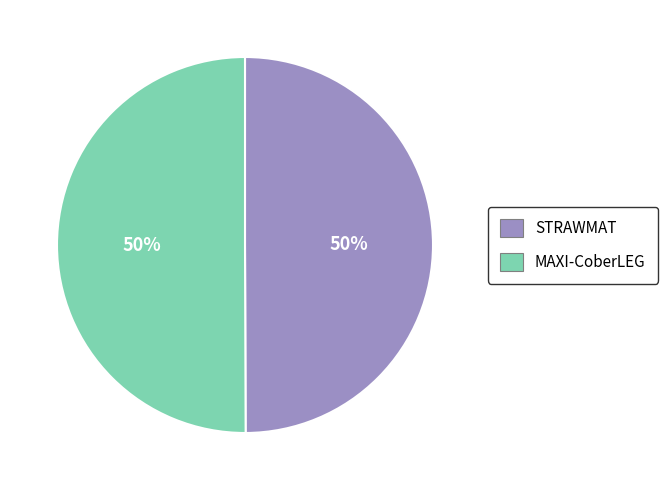

Do MAXI-CoberLEG and STRAWMAT together represent more than half of the pie?

Yes